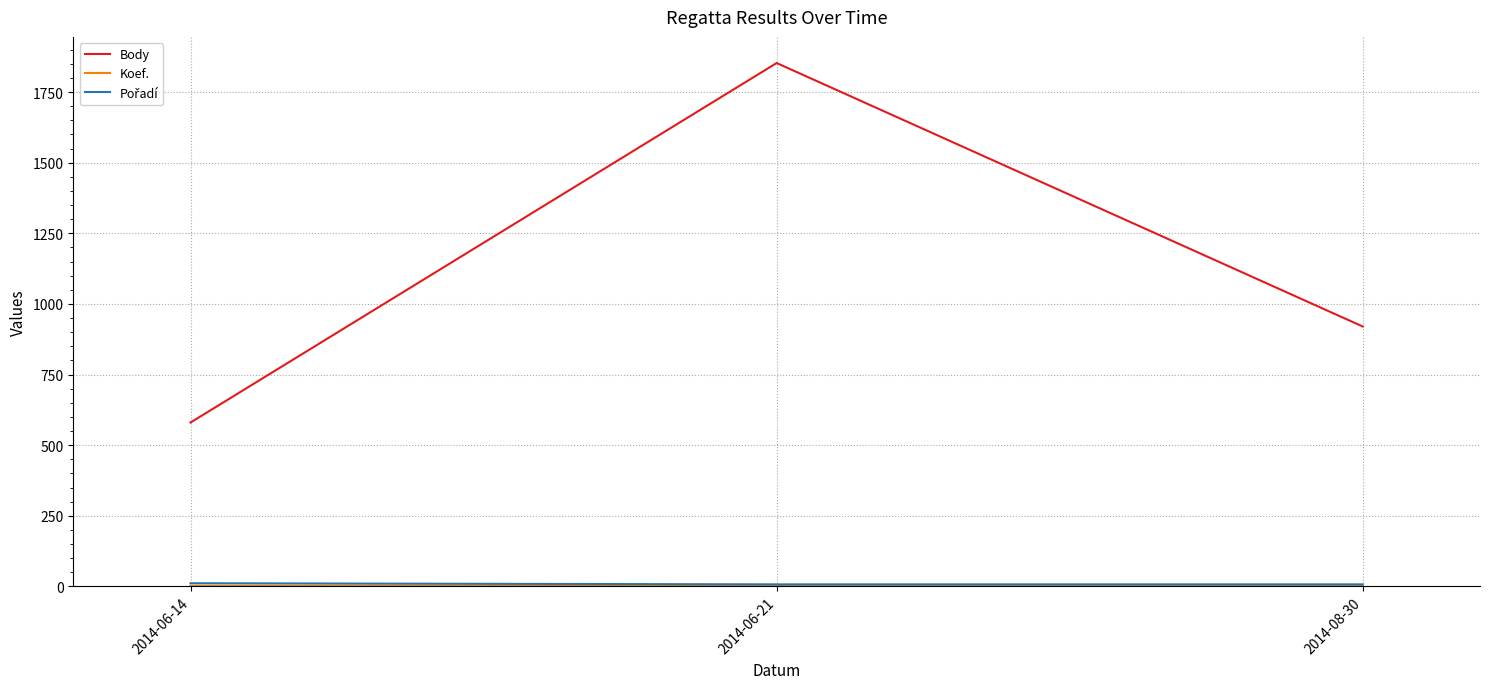

Which series has the largest total across all categories?

Body